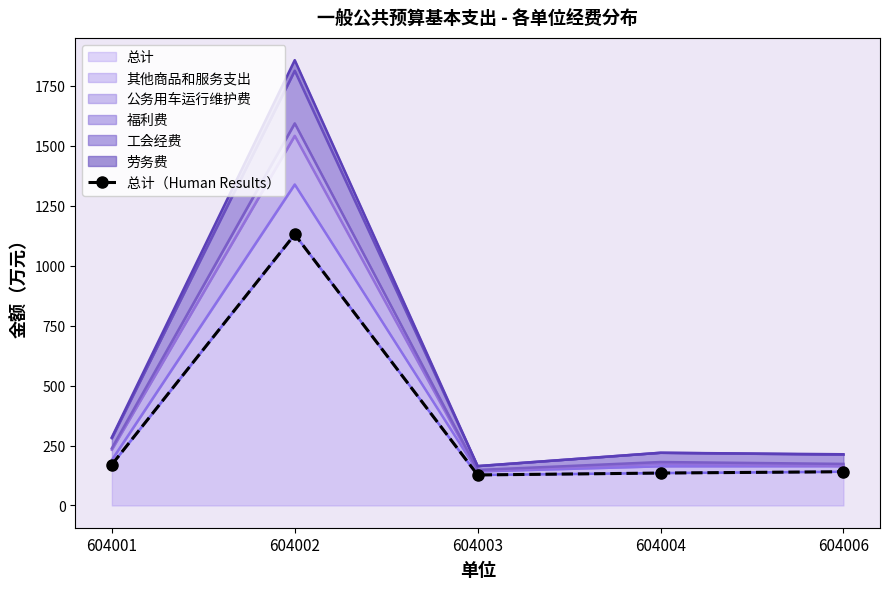

List the labels in order of value, smallest first.

604003, 604004, 604006, 604001, 604002